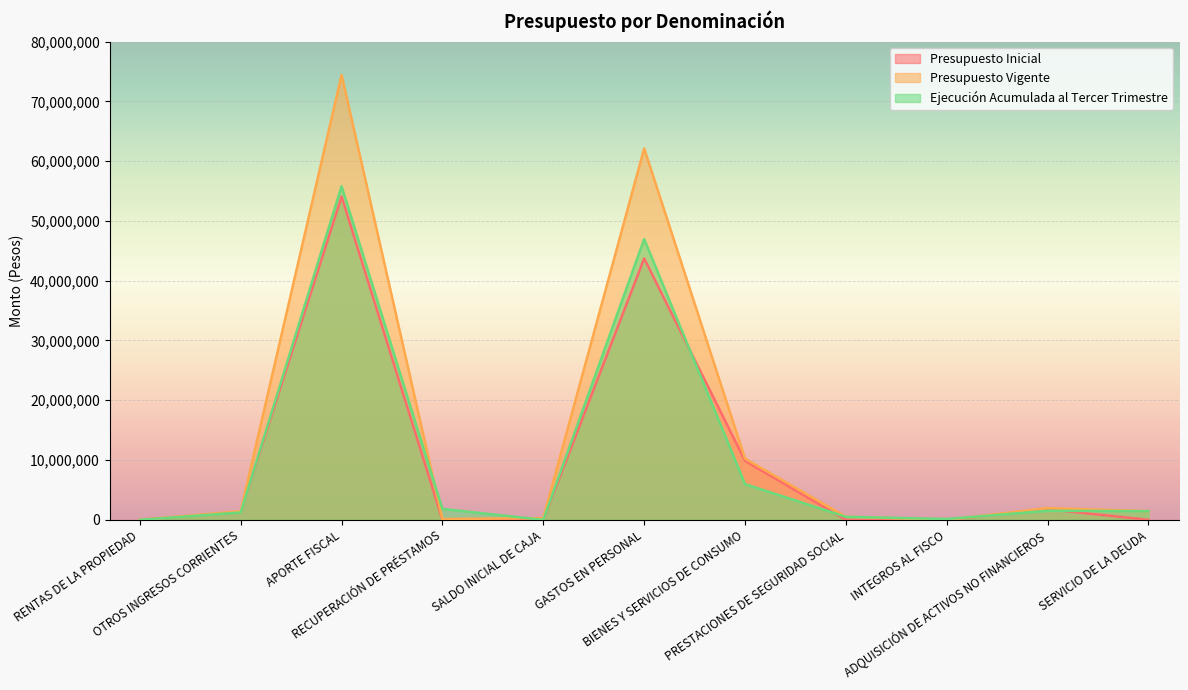

How many series are shown in this chart?

3